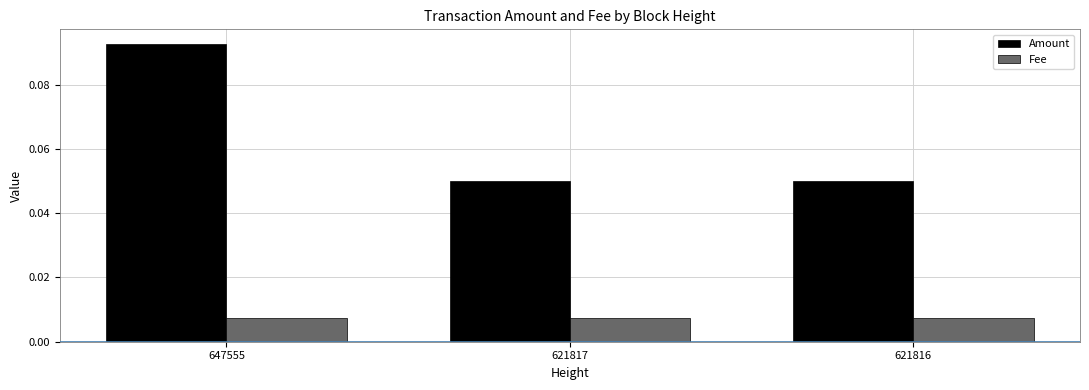

Which series has the largest range (max minus min)?

Amount